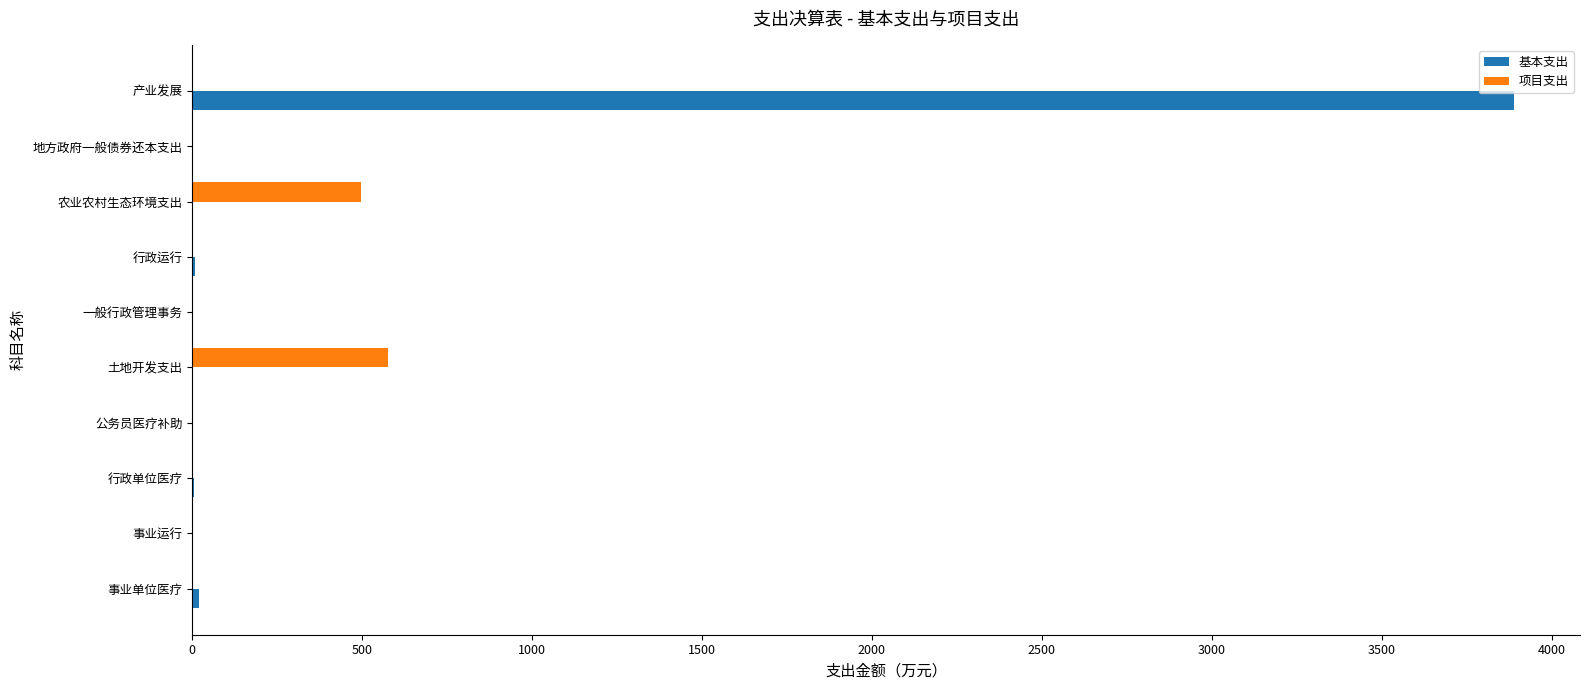

What is the average value of the 基本支出 series?

392.9